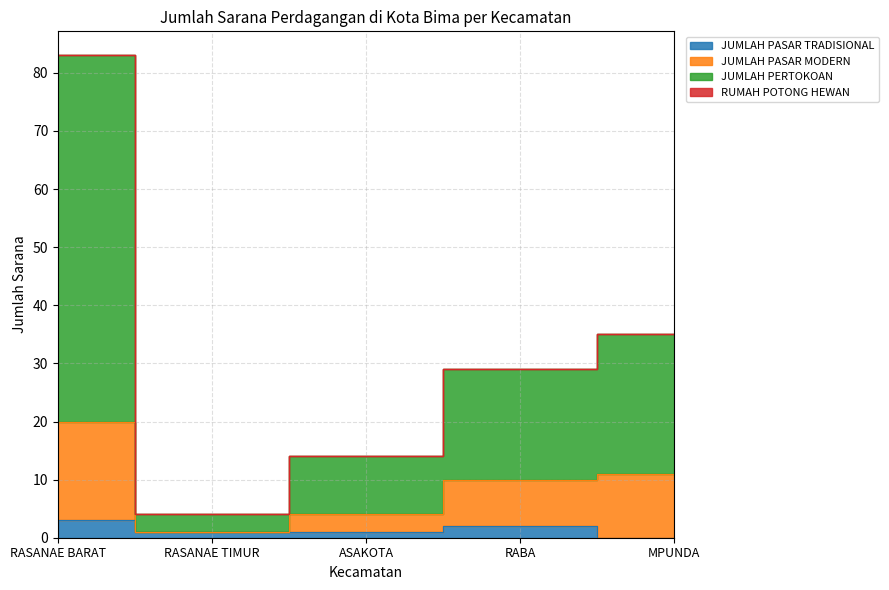

Which series has the largest total across all categories?

JUMLAH PERTOKOAN